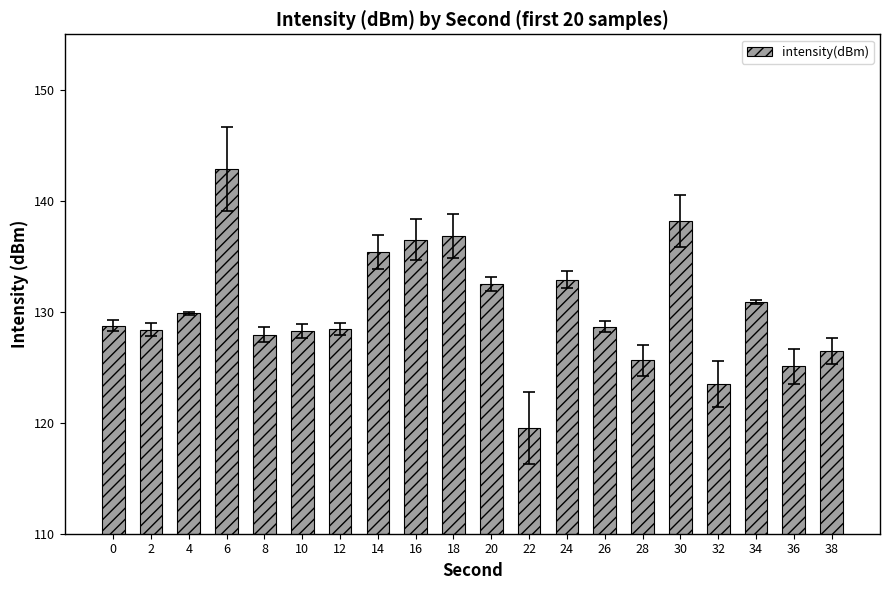

Are the bars horizontal?

No